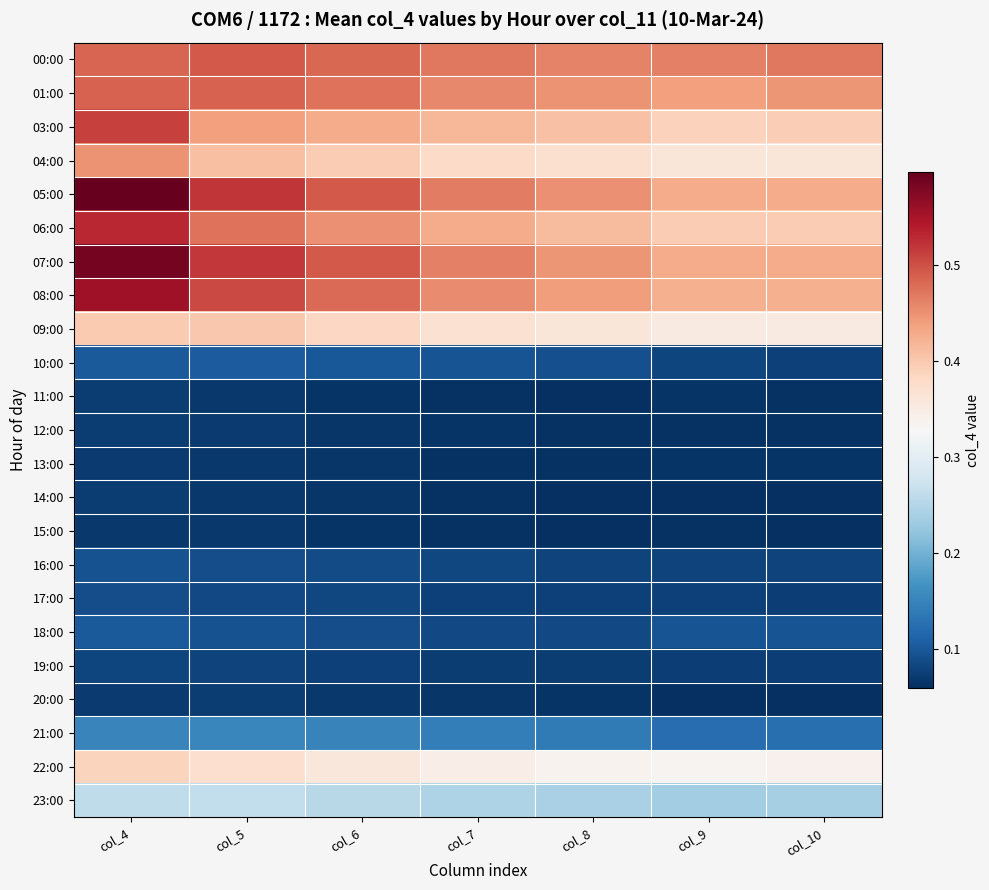

At how many categories does at least one series exceed 0?

7